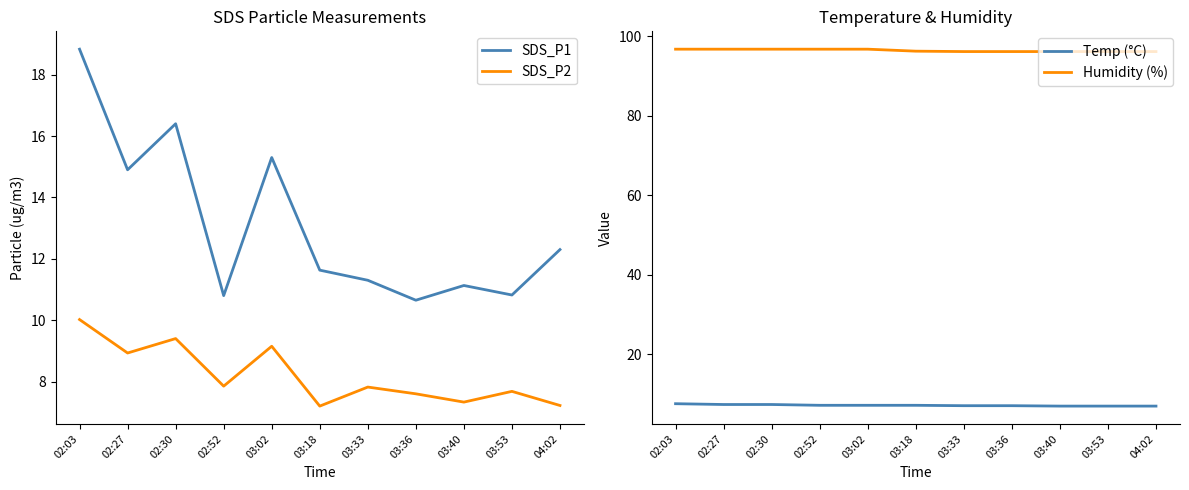

True or false: Temp (°C) and SDS_P1 intersect in this chart.

False